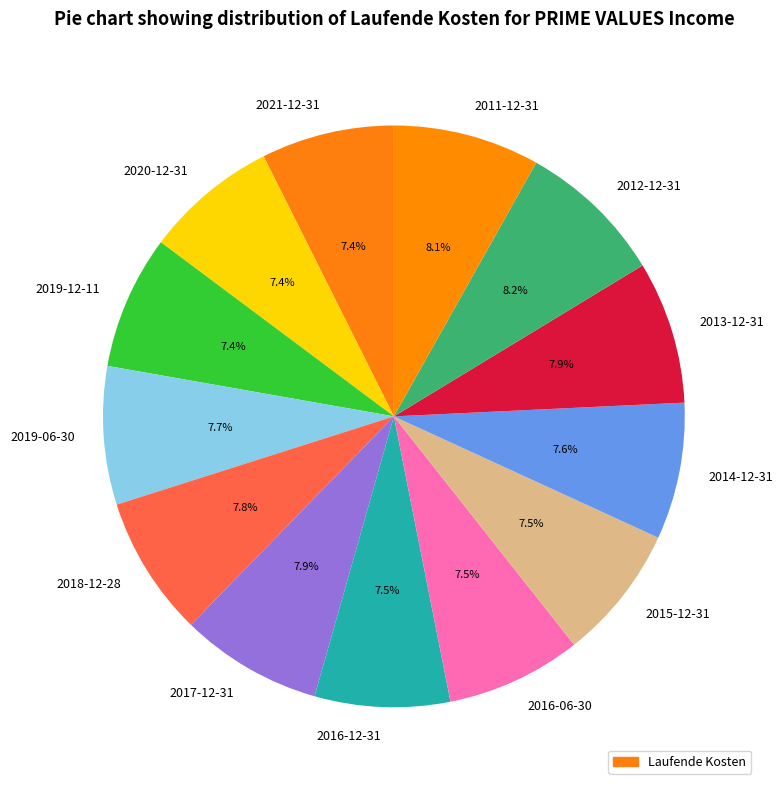

Between 2020-12-31 and 2012-12-31, which is larger?

2012-12-31